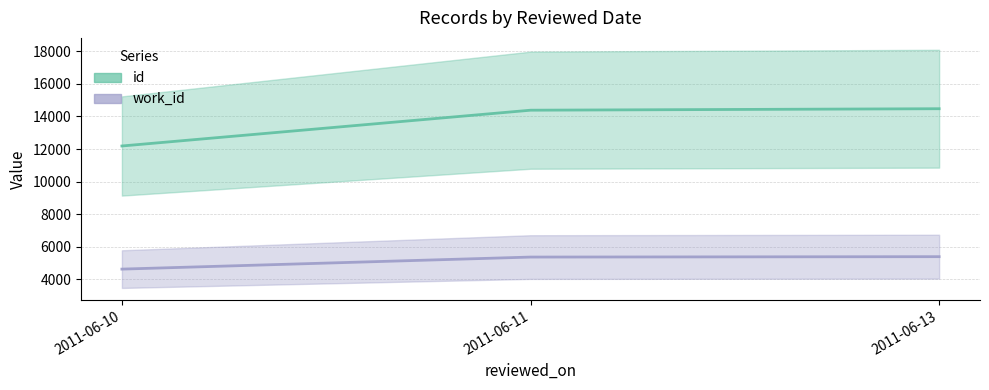

What is the minimum value shown in the chart?

4626